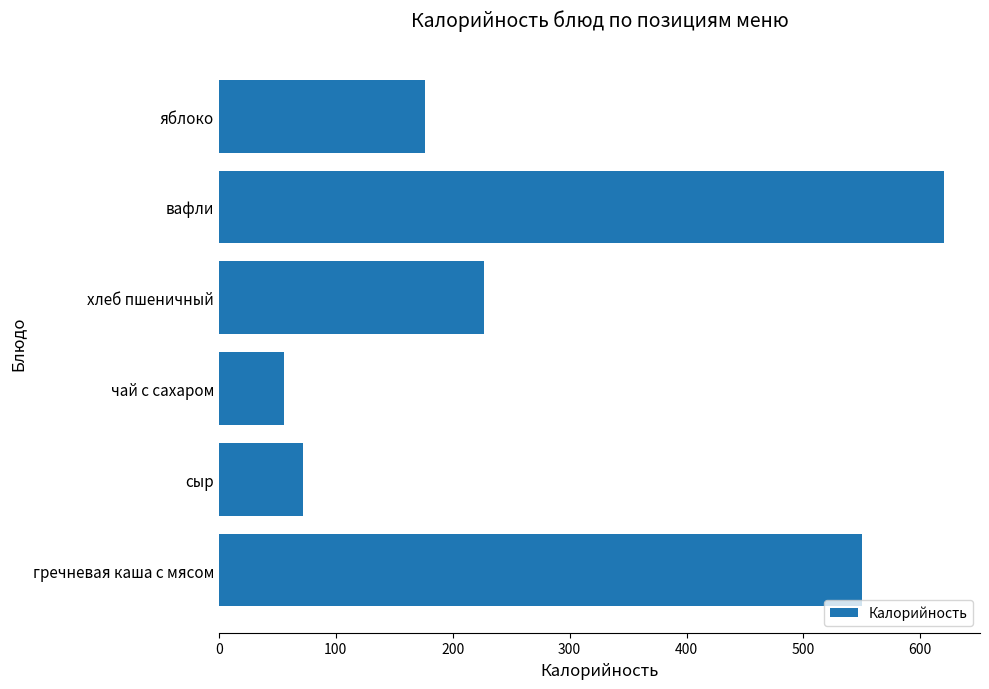

Which label corresponds to the smallest value in the chart?

чай с сахаром